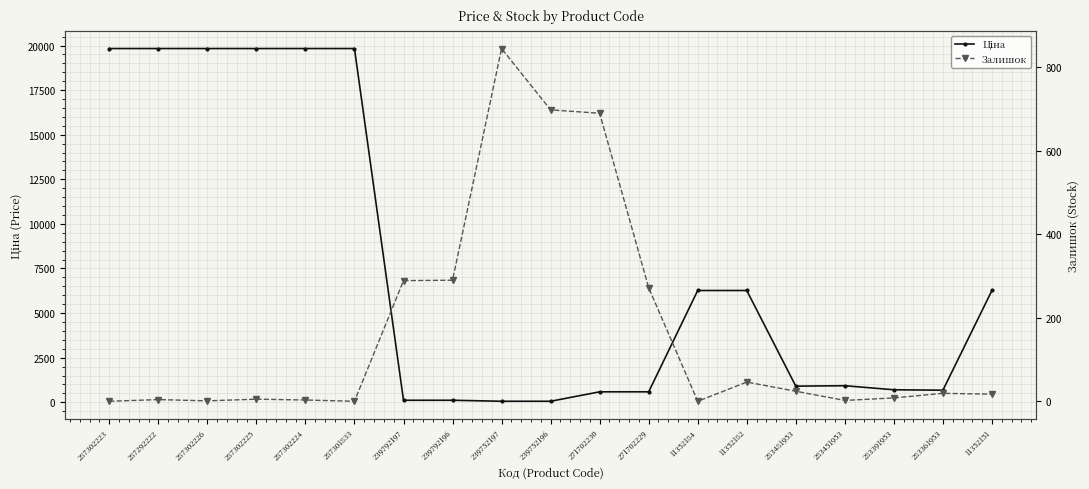

What is the value of the Залишок point at the 19th from the left?

17.0